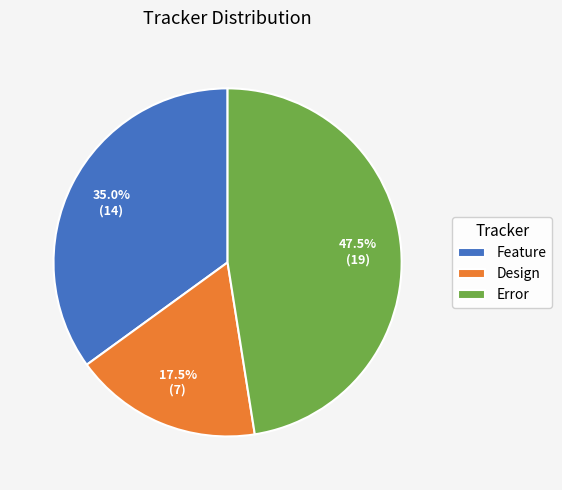

To the nearest percent, what is the difference between the largest and smallest slice percentages?

30%